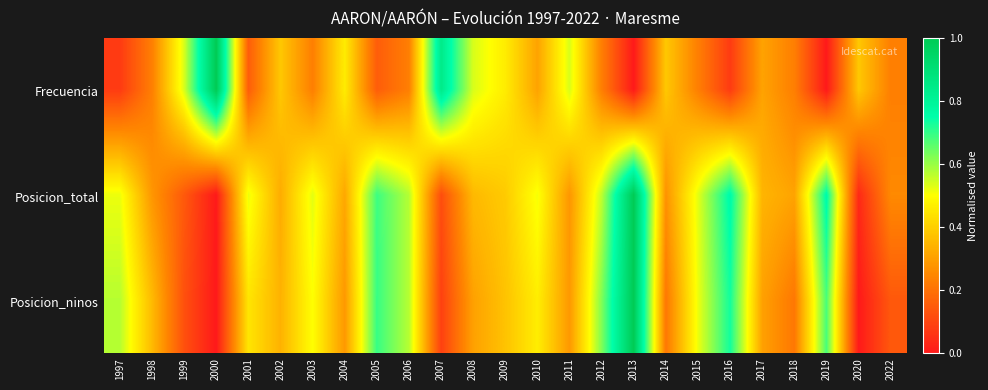

Reading right to left, what are all the values shown in this chart?

Frecuencia: 2022=0.2	2020=0.4	2019=0.0	2018=0.2	2017=0.3	2016=0.1	2015=0.2	2014=0.4	2013=0.0	2012=0.2	2011=0.5	2010=0.3	2009=0.5	2008=0.5	2007=0.8	2006=0.2	2005=0.2	2004=0.5	2003=0.2	2002=0.4	2001=0.2	2000=1.0	1999=0.5	1998=0.2	1997=0.1
Posicion_total: 2022=0.3	2020=0.0	2019=0.8	2018=0.3	2017=0.3	2016=0.8	2015=0.5	2014=0.3	2013=1.0	2012=0.6	2011=0.3	2010=0.5	2009=0.4	2008=0.4	2007=0.1	2006=0.6	2005=0.7	2004=0.3	2003=0.5	2002=0.3	2001=0.5	2000=0.0	1999=0.1	1998=0.3	1997=0.5
Posicion_ninos: 2022=0.1	2020=0.0	2019=0.7	2018=0.2	2017=0.3	2016=0.7	2015=0.5	2014=0.2	2013=1.0	2012=0.6	2011=0.3	2010=0.5	2009=0.4	2008=0.3	2007=0.1	2006=0.6	2005=0.7	2004=0.3	2003=0.5	2002=0.3	2001=0.4	2000=0.0	1999=0.1	1998=0.4	1997=0.6